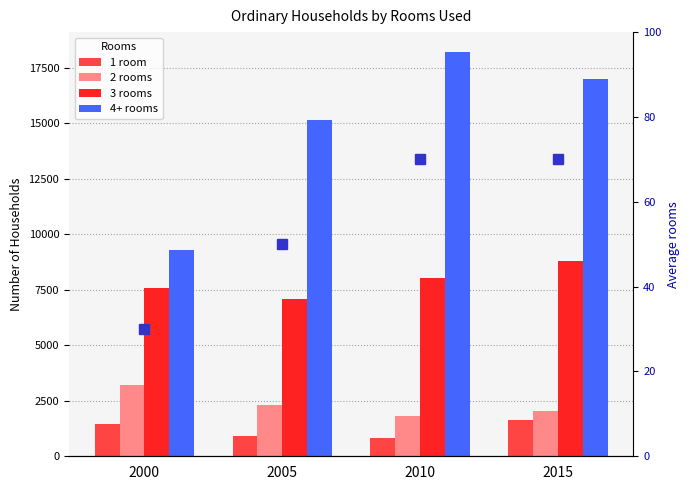

The value of 2 rooms at 2010 is 2468.0. True or false?

False